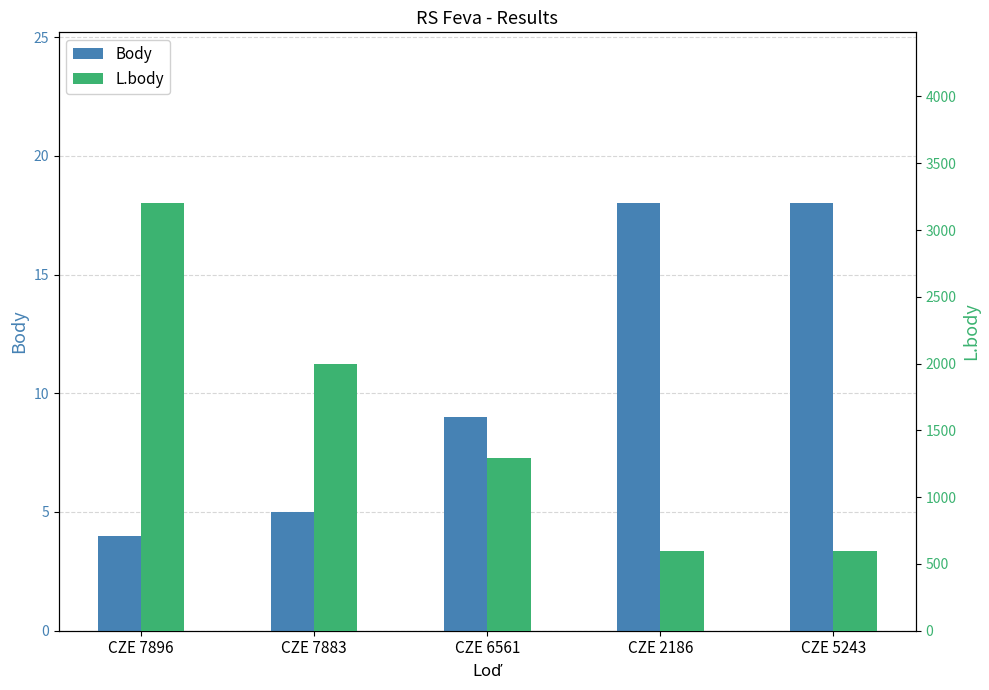

Are the bars grouped side by side (vs. stacked)?

Yes